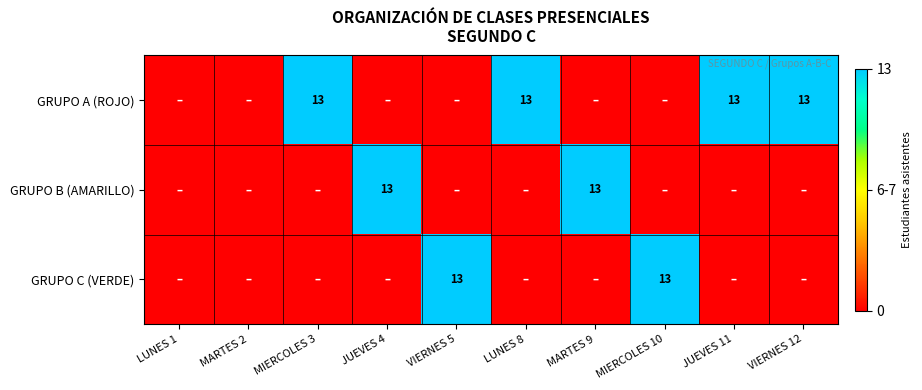

How many categories are shown in the chart?

10